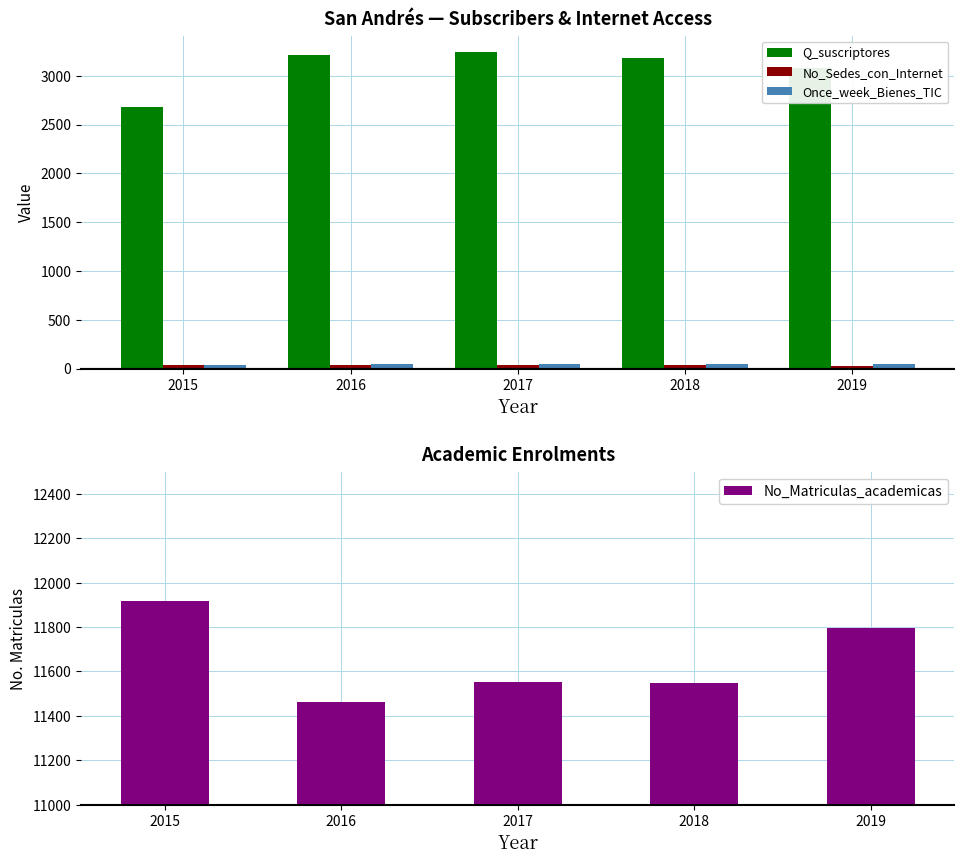

What is the total value across all series at 2018?

14817